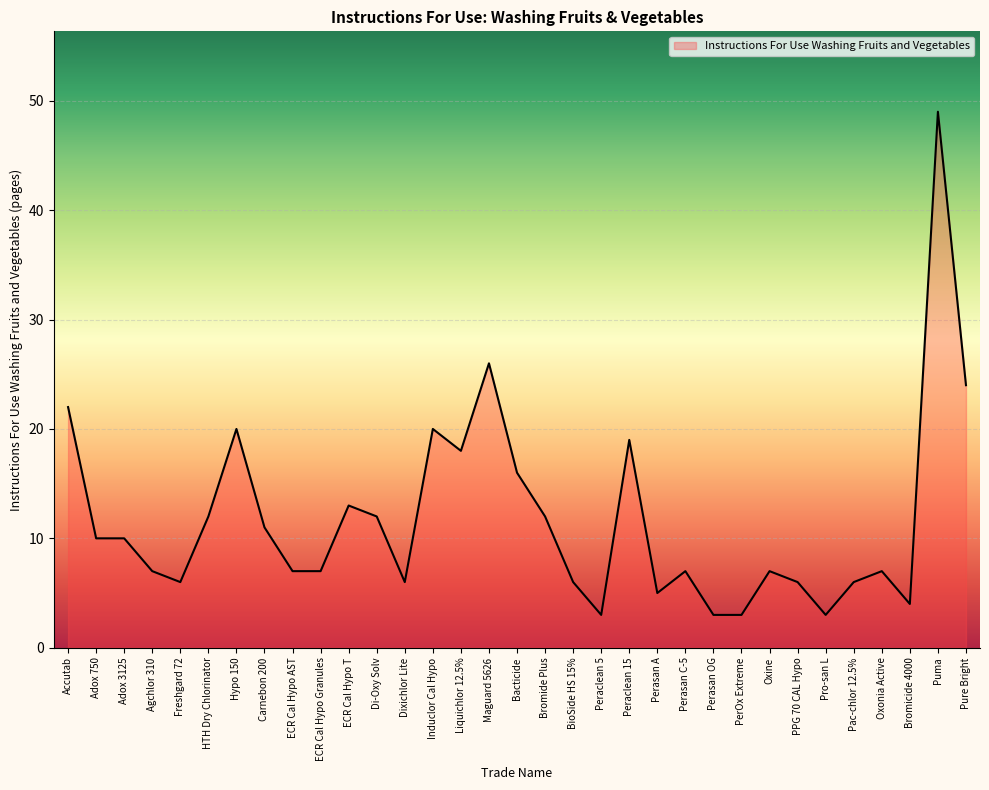

What position from the left is Agchlor 310?

4